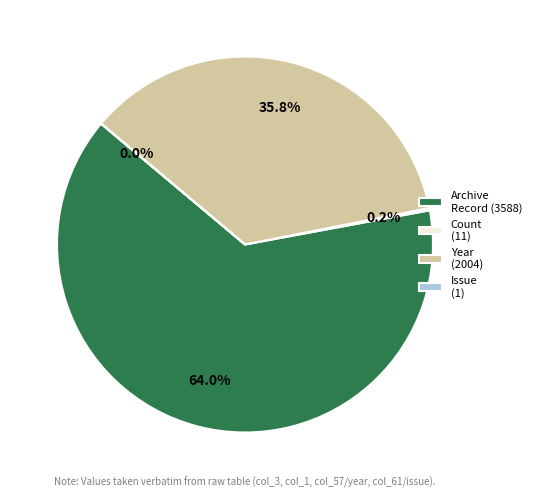

What is the largest slice in the pie chart?

Archive Record (3588)